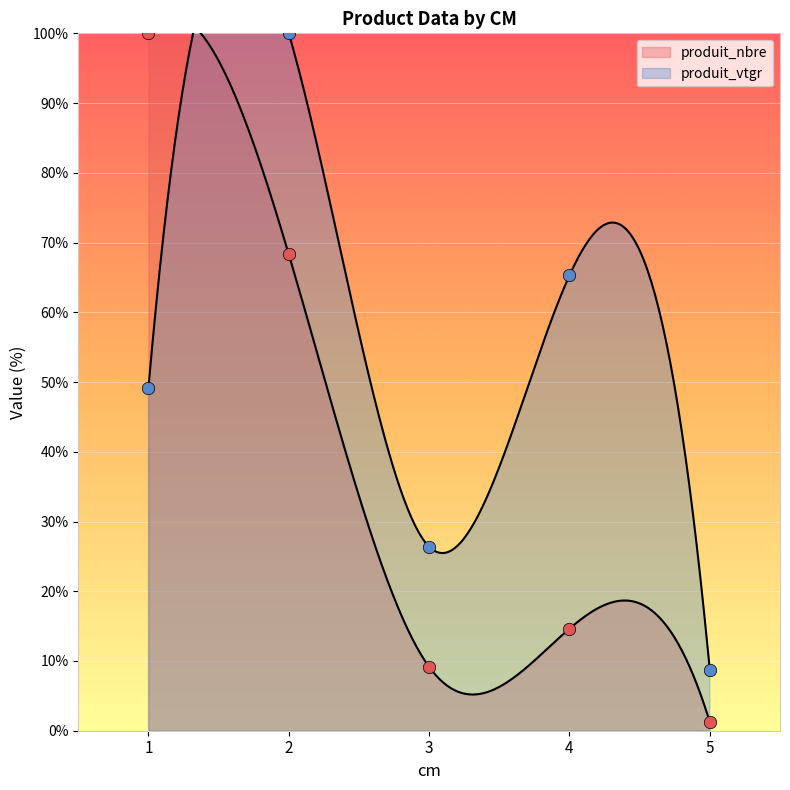

Which series has the largest Y range (max minus min)?

produit_nbre